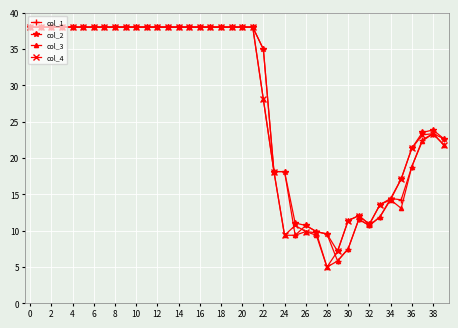

What is the highest value of the col_4 series?

38.0